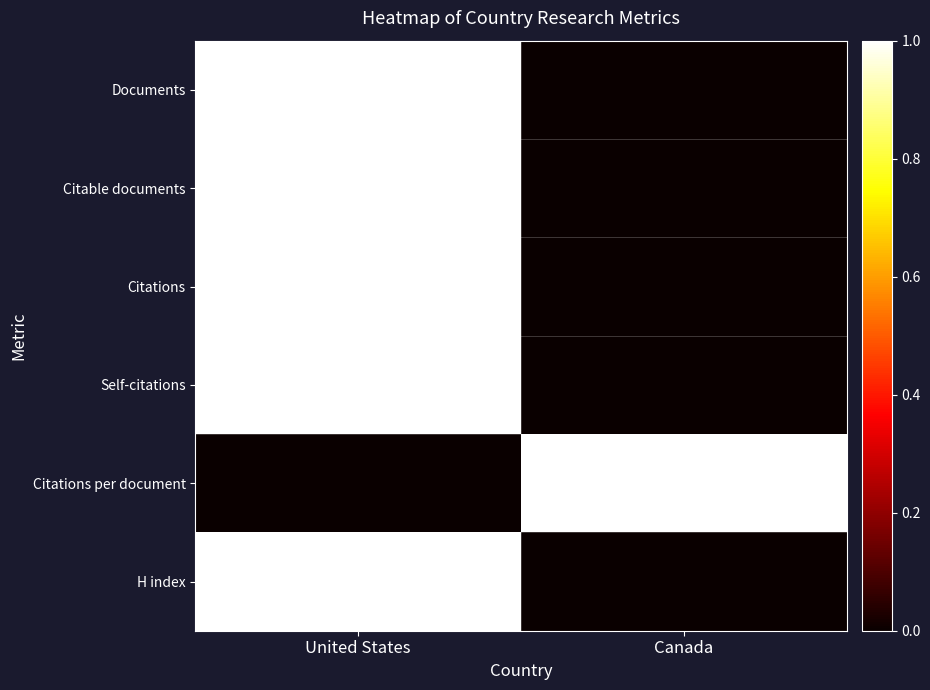

Which series changed the most between United States and Canada?

Documents